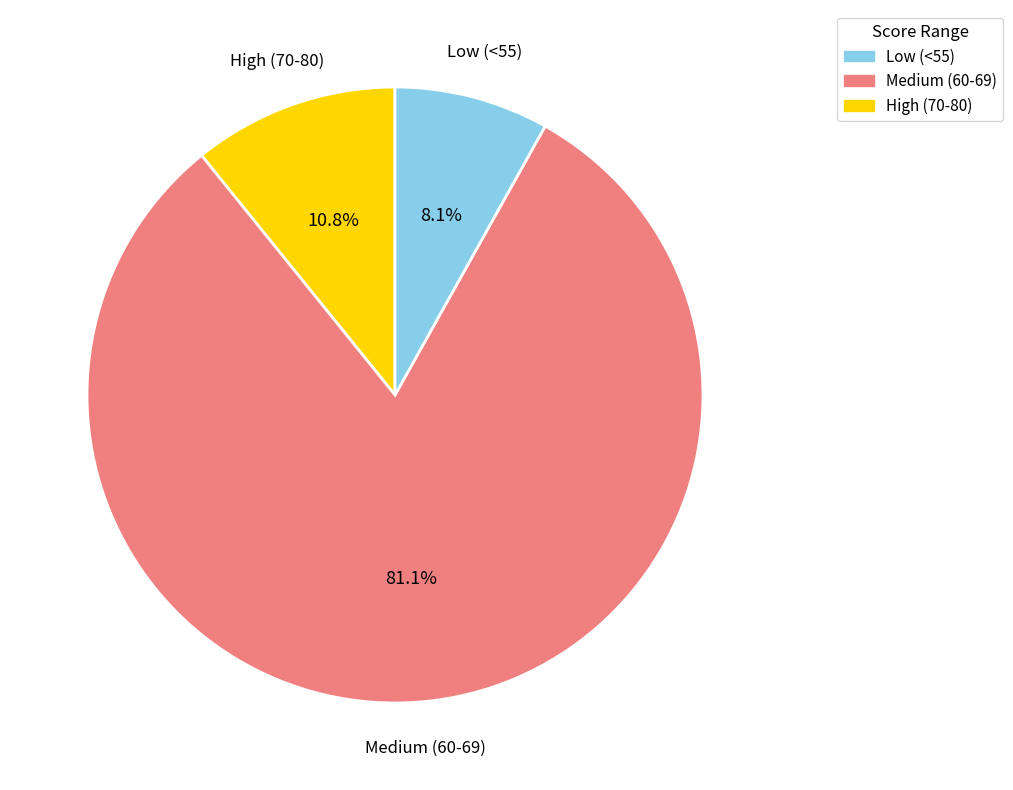

How many slices are in this pie chart?

3